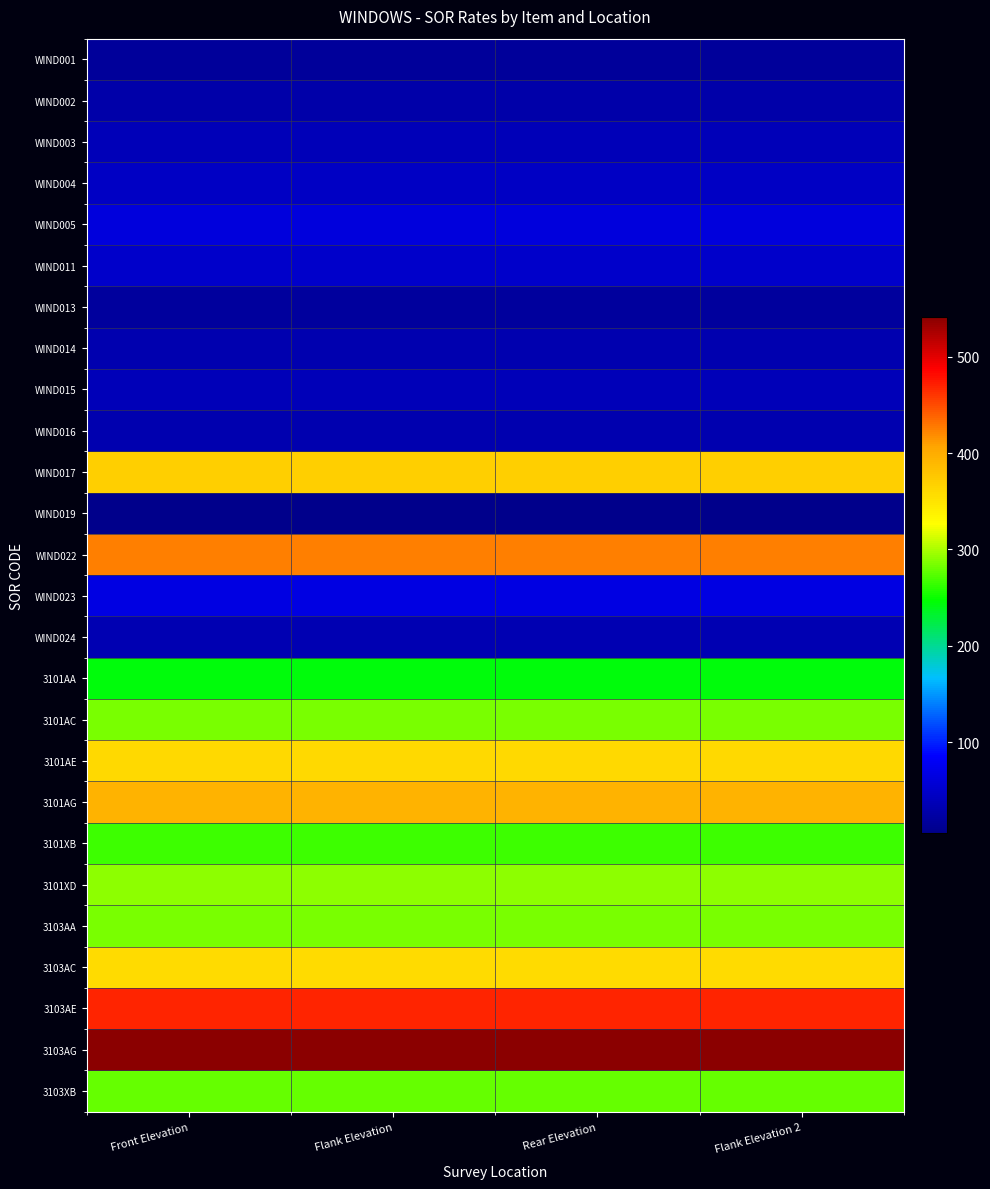

Reading left to right, list all the values displayed in this chart.

WIND001: Front Elevation=17.5	Flank Elevation=17.5	Rear Elevation=17.5	Flank Elevation 2=17.5
WIND002: Front Elevation=26.8	Flank Elevation=26.8	Rear Elevation=26.8	Flank Elevation 2=26.8
WIND003: Front Elevation=36.8	Flank Elevation=36.8	Rear Elevation=36.8	Flank Elevation 2=36.8
WIND004: Front Elevation=46.8	Flank Elevation=46.8	Rear Elevation=46.8	Flank Elevation 2=46.8
WIND005: Front Elevation=62.0	Flank Elevation=62.0	Rear Elevation=62.0	Flank Elevation 2=62.0
WIND011: Front Elevation=49.5	Flank Elevation=49.5	Rear Elevation=49.5	Flank Elevation 2=49.5
WIND013: Front Elevation=19.5	Flank Elevation=19.5	Rear Elevation=19.5	Flank Elevation 2=19.5
WIND014: Front Elevation=31.5	Flank Elevation=31.5	Rear Elevation=31.5	Flank Elevation 2=31.5
WIND015: Front Elevation=36.8	Flank Elevation=36.8	Rear Elevation=36.8	Flank Elevation 2=36.8
WIND016: Front Elevation=31.0	Flank Elevation=31.0	Rear Elevation=31.0	Flank Elevation 2=31.0
WIND017: Front Elevation=367.5	Flank Elevation=367.5	Rear Elevation=367.5	Flank Elevation 2=367.5
WIND019: Front Elevation=5.2	Flank Elevation=5.2	Rear Elevation=5.2	Flank Elevation 2=5.2
WIND022: Front Elevation=425.0	Flank Elevation=425.0	Rear Elevation=425.0	Flank Elevation 2=425.0
WIND023: Front Elevation=67.5	Flank Elevation=67.5	Rear Elevation=67.5	Flank Elevation 2=67.5
WIND024: Front Elevation=33.8	Flank Elevation=33.8	Rear Elevation=33.8	Flank Elevation 2=33.8
3101AA: Front Elevation=243.8	Flank Elevation=243.8	Rear Elevation=243.8	Flank Elevation 2=243.8
3101AC: Front Elevation=284.6	Flank Elevation=284.6	Rear Elevation=284.6	Flank Elevation 2=284.6
3101AE: Front Elevation=360.1	Flank Elevation=360.1	Rear Elevation=360.1	Flank Elevation 2=360.1
3101AG: Front Elevation=394.4	Flank Elevation=394.4	Rear Elevation=394.4	Flank Elevation 2=394.4
3101XB: Front Elevation=266.9	Flank Elevation=266.9	Rear Elevation=266.9	Flank Elevation 2=266.9
3101XD: Front Elevation=291.9	Flank Elevation=291.9	Rear Elevation=291.9	Flank Elevation 2=291.9
3103AA: Front Elevation=284.5	Flank Elevation=284.5	Rear Elevation=284.5	Flank Elevation 2=284.5
3103AC: Front Elevation=358.0	Flank Elevation=358.0	Rear Elevation=358.0	Flank Elevation 2=358.0
3103AE: Front Elevation=468.3	Flank Elevation=468.3	Rear Elevation=468.3	Flank Elevation 2=468.3
3103AG: Front Elevation=541.3	Flank Elevation=541.3	Rear Elevation=541.3	Flank Elevation 2=541.3
3103XB: Front Elevation=278.4	Flank Elevation=278.4	Rear Elevation=278.4	Flank Elevation 2=278.4